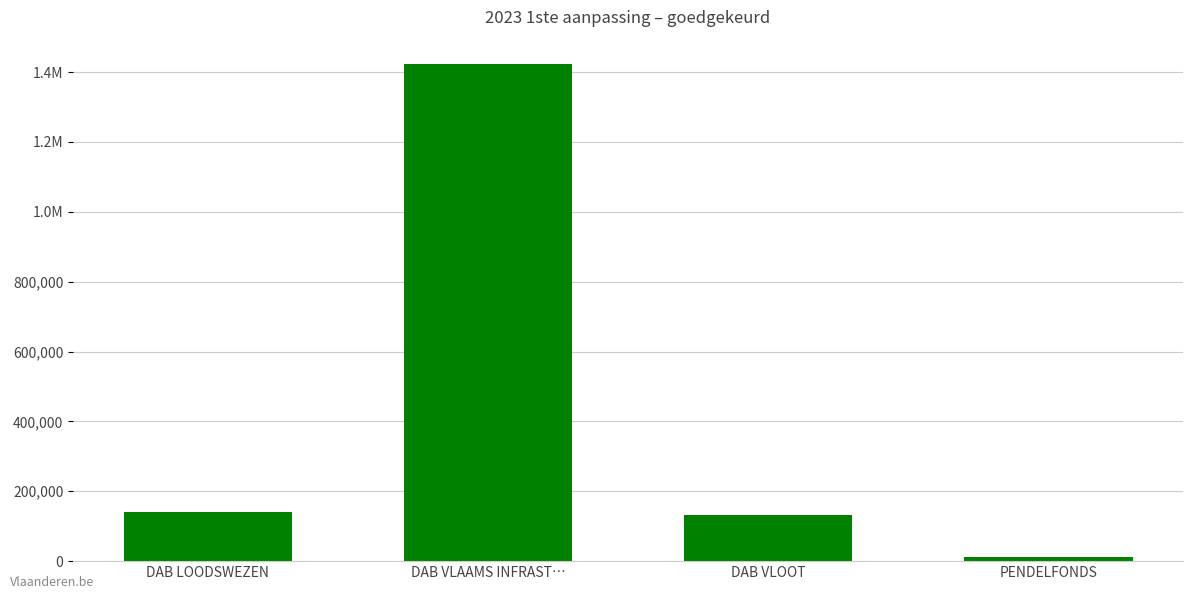

What is the label of the 4th bar from the right?

DAB LOODSWEZEN